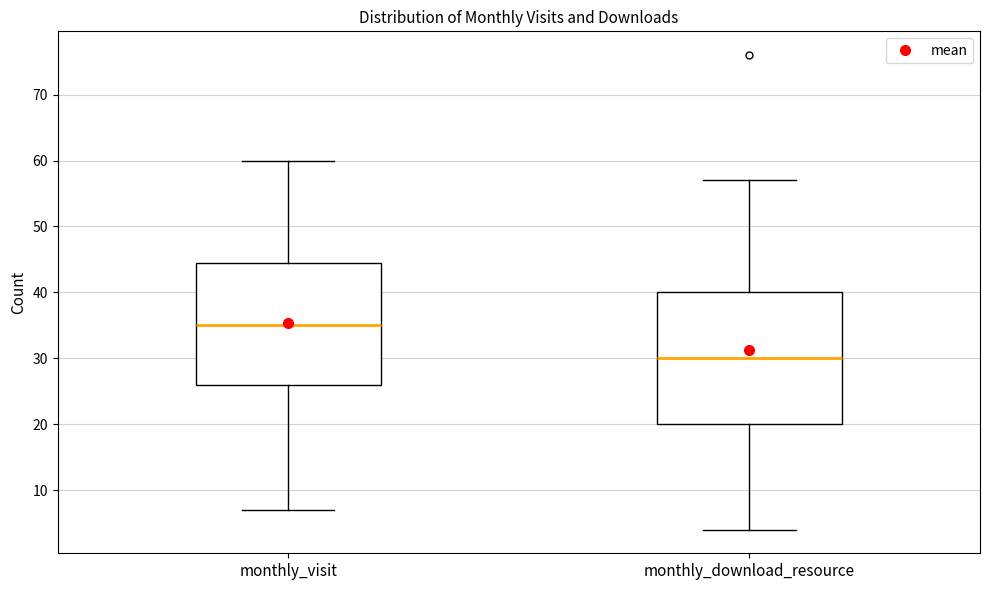

Reading left to right, read every box against the y-axis: the position of its median line, the range the box covers, and the ends of its whiskers. The values are not printed on the chart, so give them approximately, as read against the axis.

monthly_visit: median 35, box 26 to 45, whiskers 7 to 60
monthly_download_resource: median 30, box 20 to 40, whiskers 4 to 57